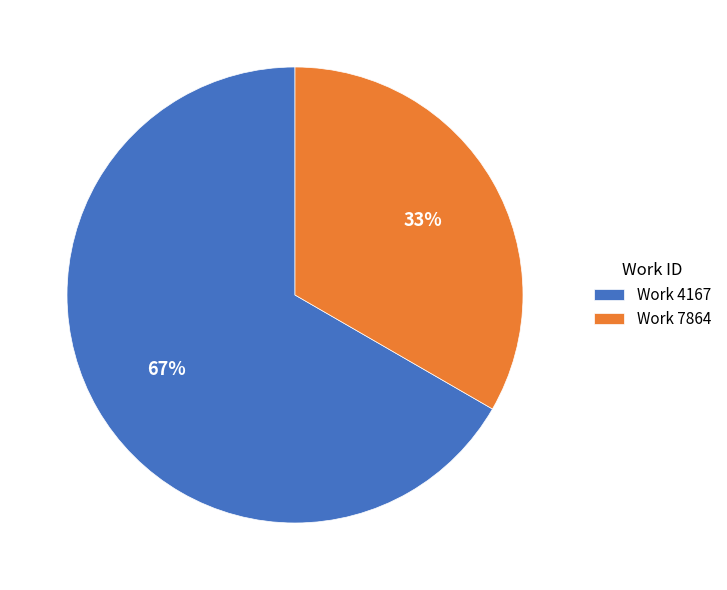

Is there a majority slice in this chart?

Yes